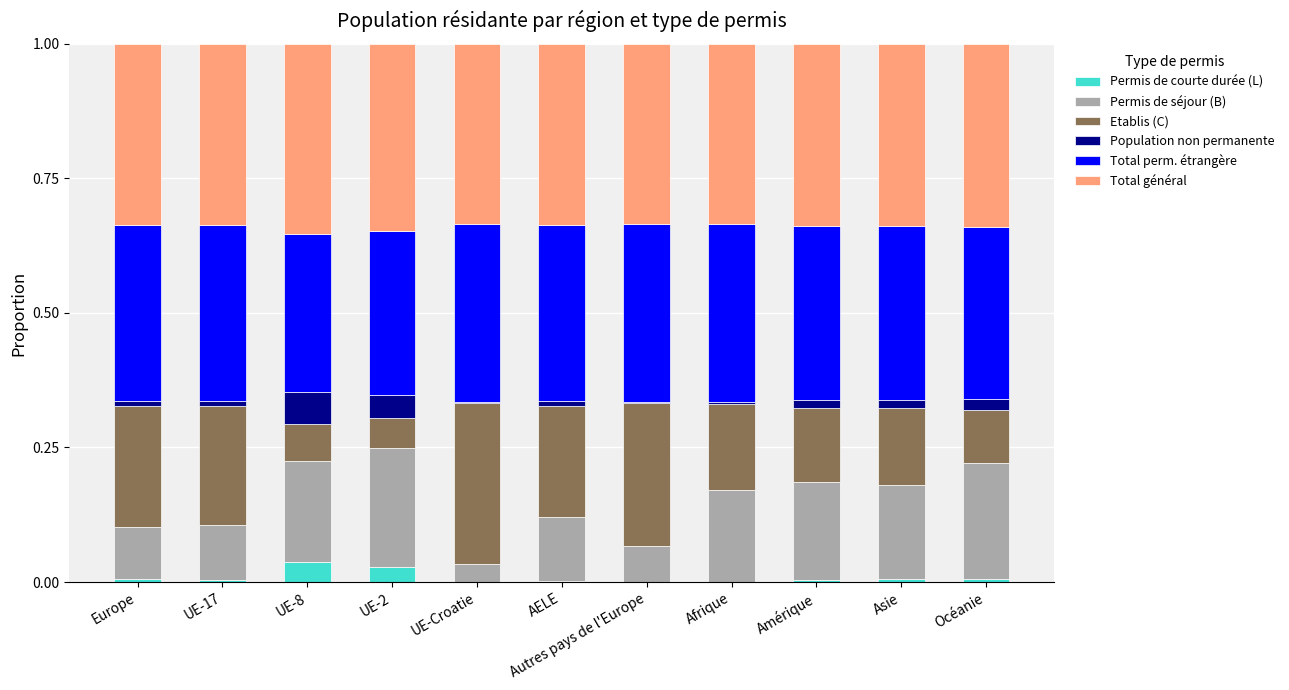

How many categories are shown in the chart?

11